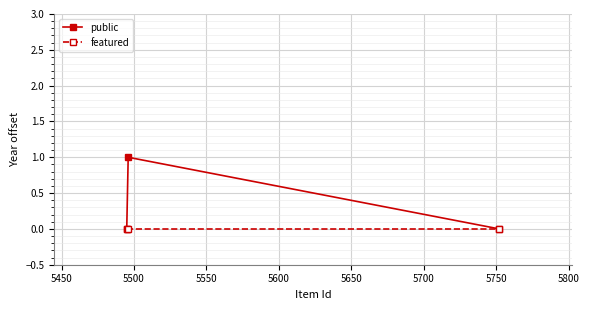

Which series has the largest range (max minus min)?

public